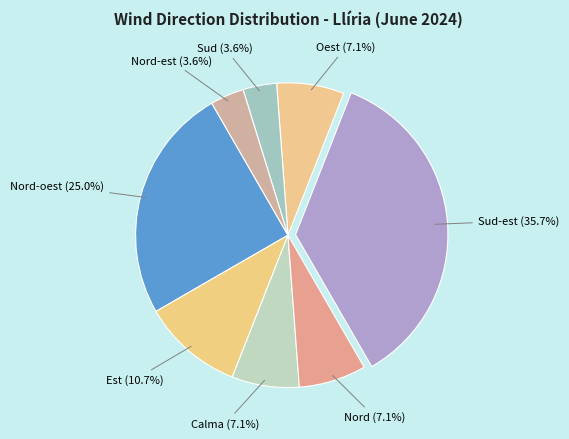

Rank the categories by value from highest to lowest.

Sud-est, Nord-oest, Est, Calma, Nord, Oest, Sud, Nord-est